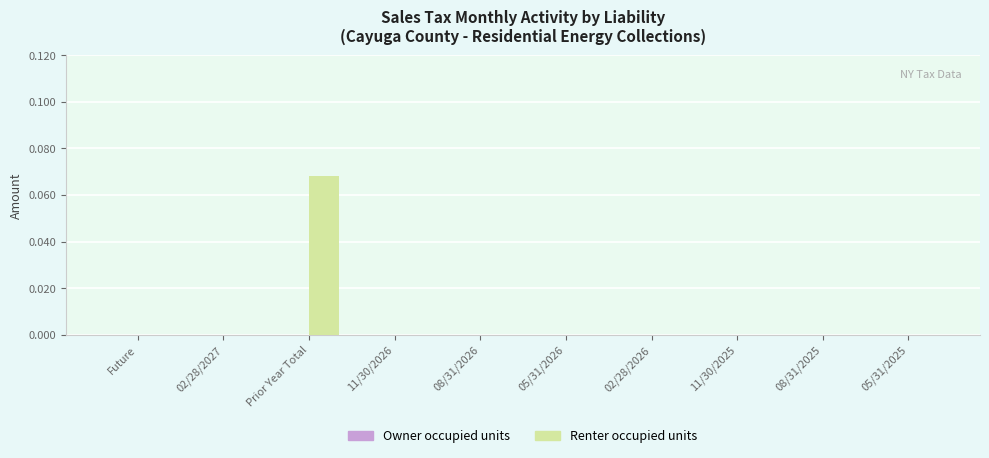

At which category does the chart reach its peak across all series?

Prior Year Total